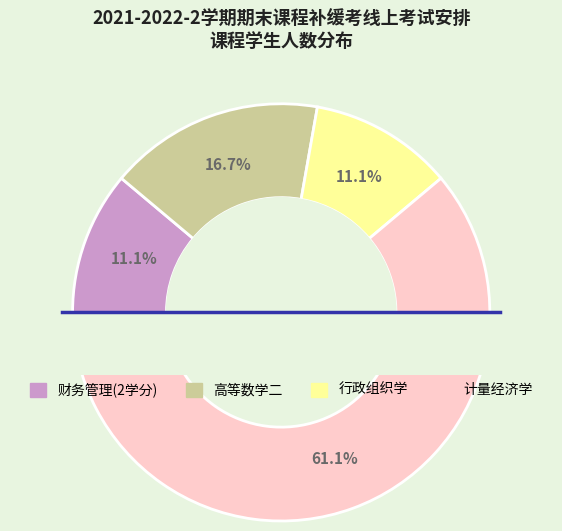

Rank the categories by value from highest to lowest.

计量经济学, 高等数学二, 财务管理(2学分), 行政组织学